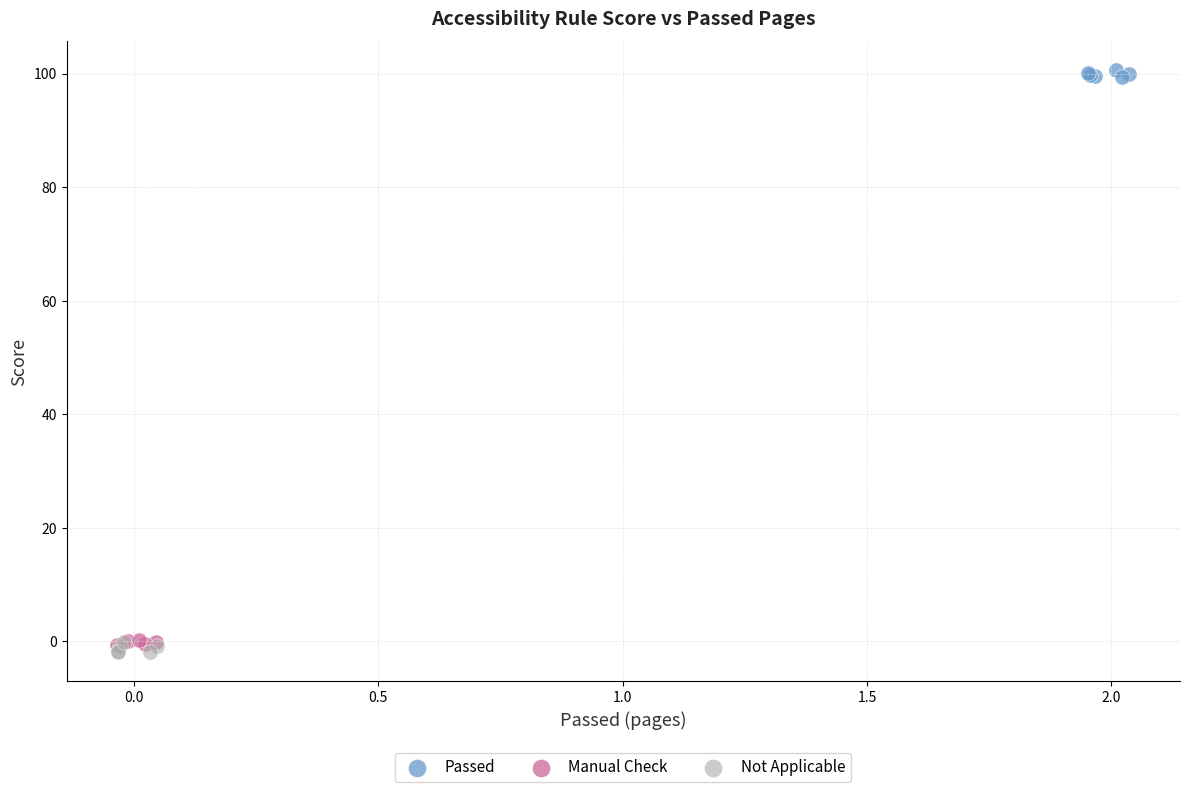

Which series reaches the maximum Y coordinate?

Passed